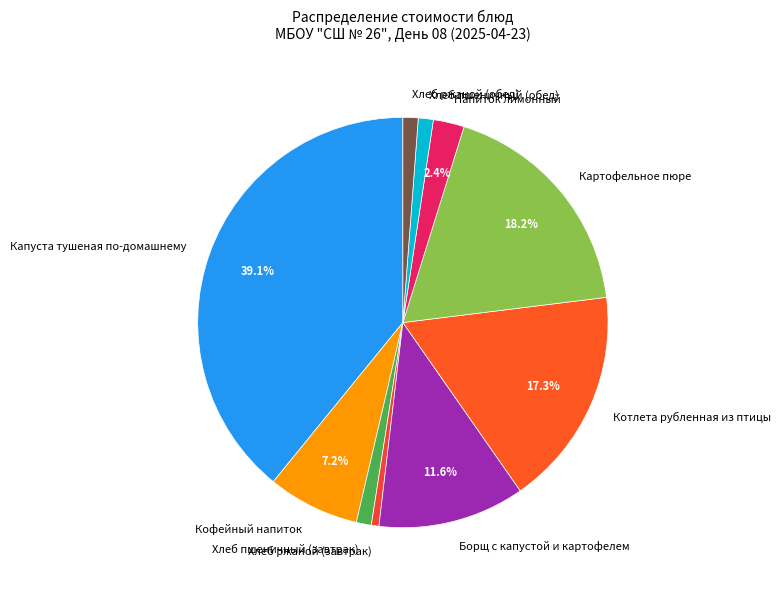

Approximately how many times larger is the value at Хлеб ржаной (завтрак) compared to Хлеб пшеничный (обед)?

0.5